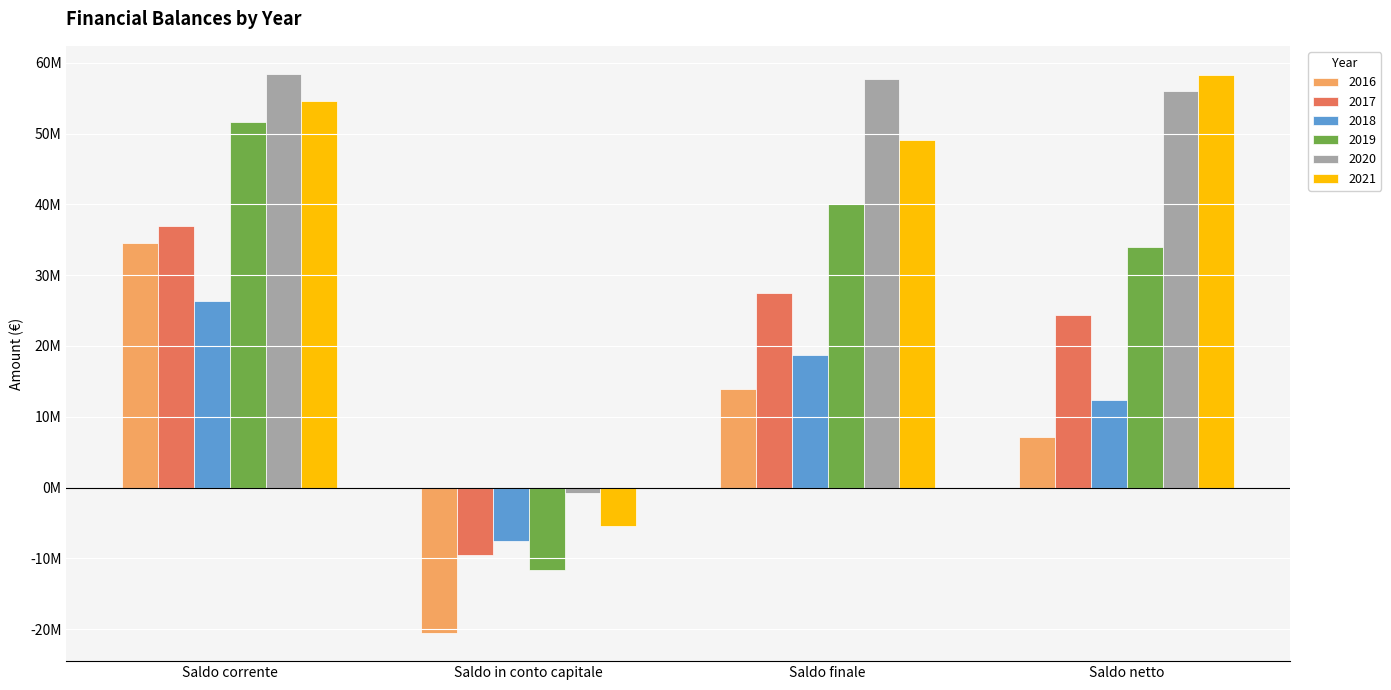

The 2019 series shows 53084578.9 at Saldo finale. True or false?

False